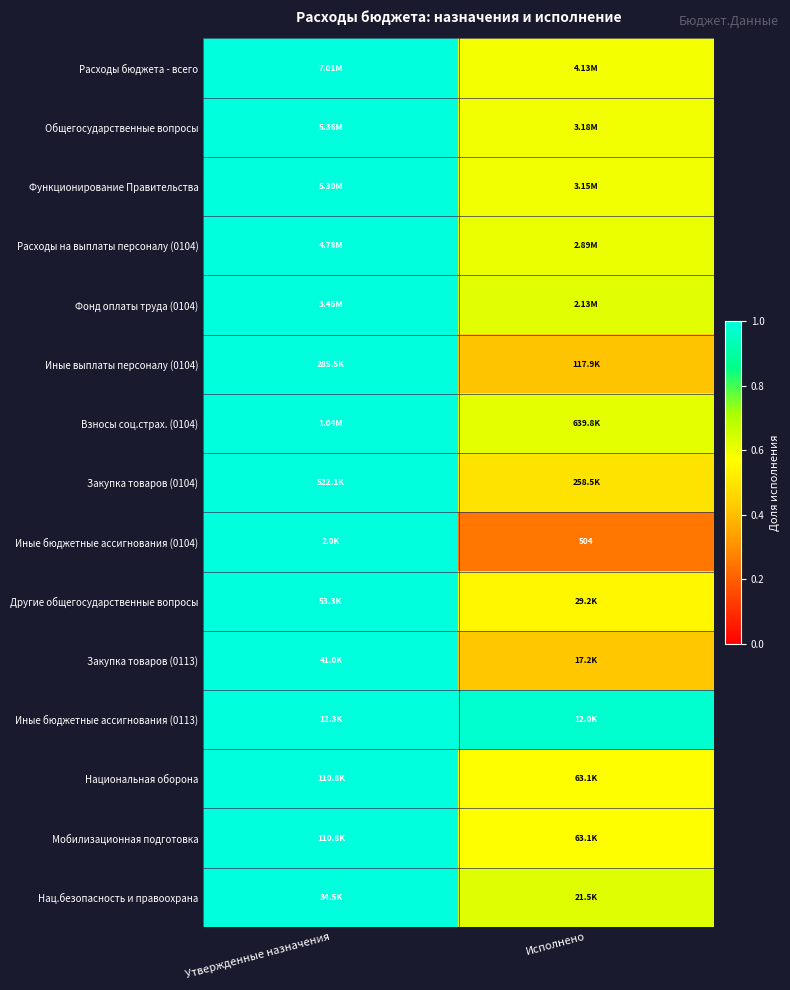

Which series changed the most between Утвержденные назначения and Исполнено?

Иные бюджетные ассигнования (0104)